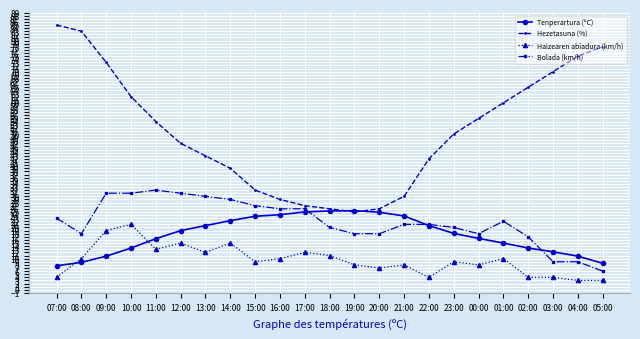

How many lines are shown in the chart?

4